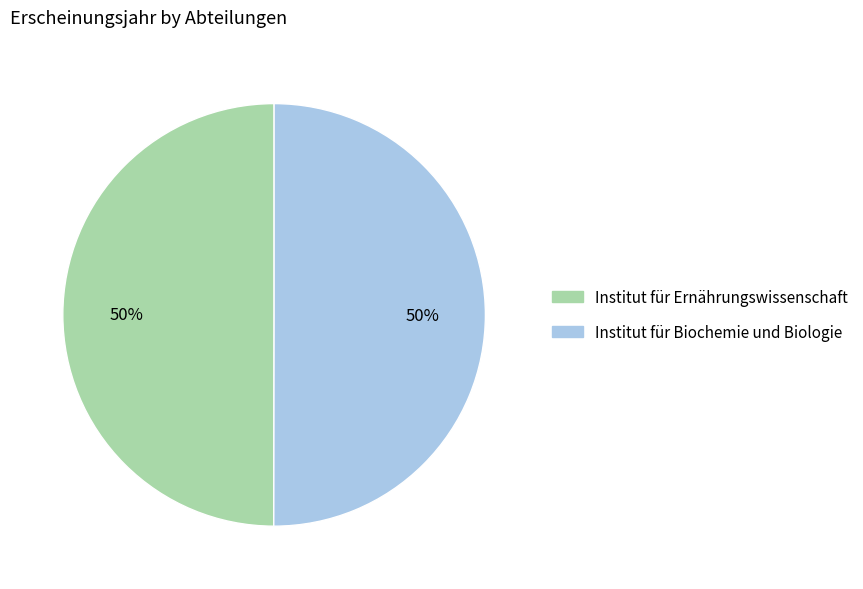

What percentage is the Institut für Biochemie und Biologie slice, to the nearest percent?

50%